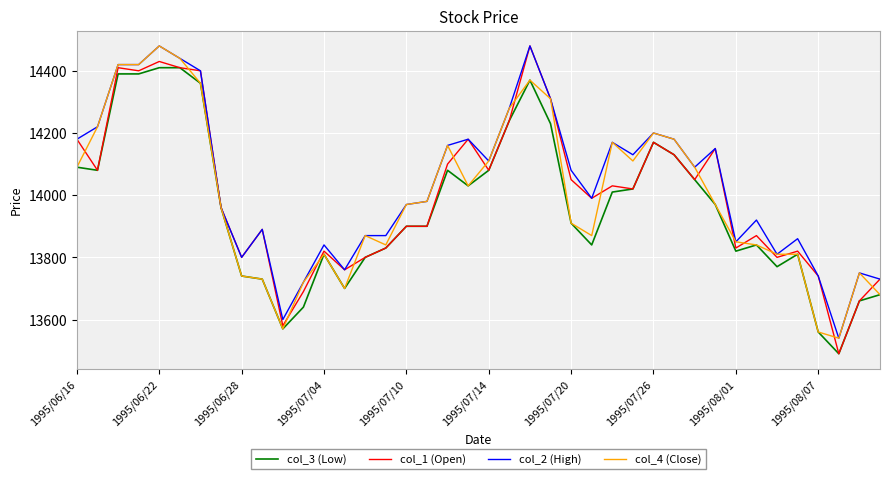

Does the chart display data point markers on the line(s)?

No